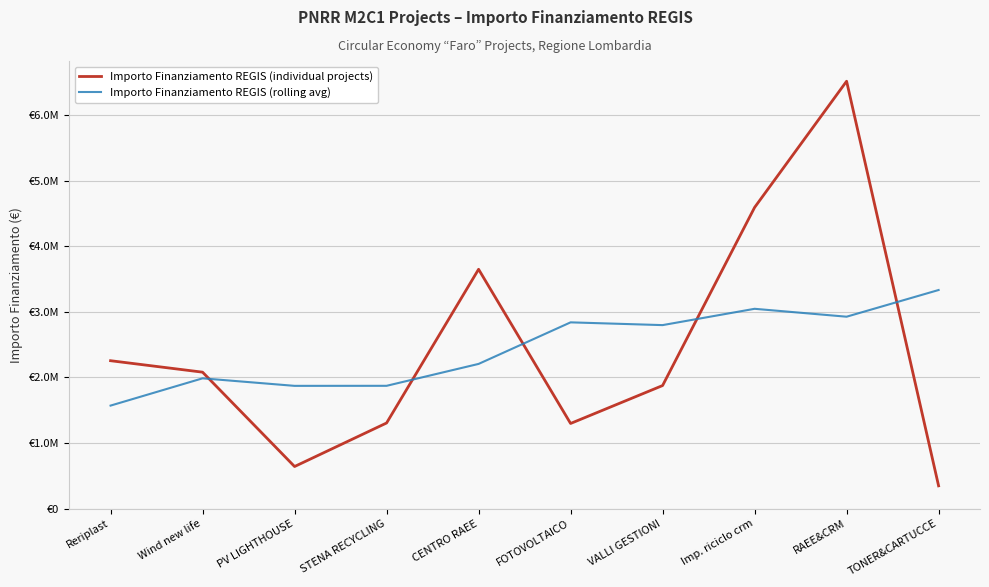

Does the chart have visible grid lines?

Yes